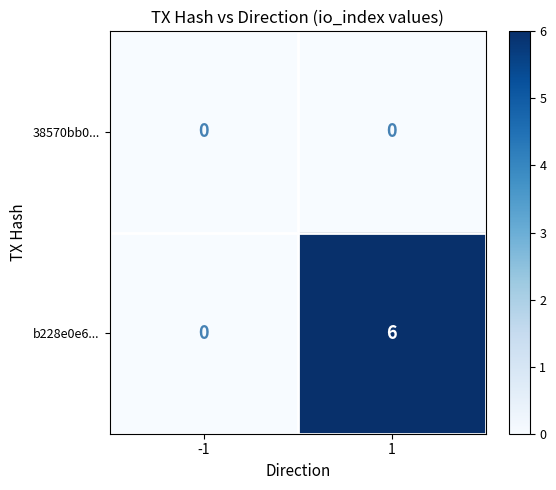

Count the number of data series in this chart.

2